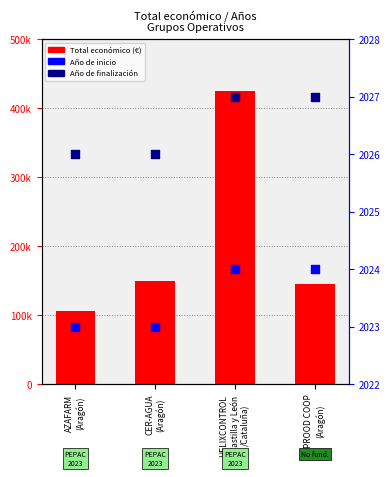

Is the value of Año de finalización at PROOD COOP
(Aragón) greater than the value of Total económico at HELIXCONTROL
(Castilla y León
/Cataluña)?

No